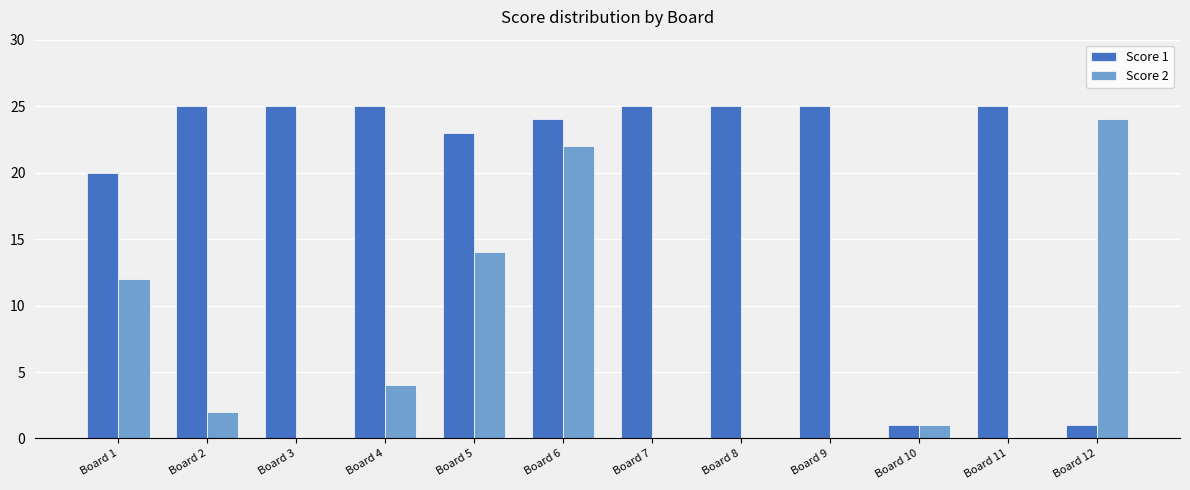

What is the sum of the Score 1 values at Board 9 and Board 1?

45